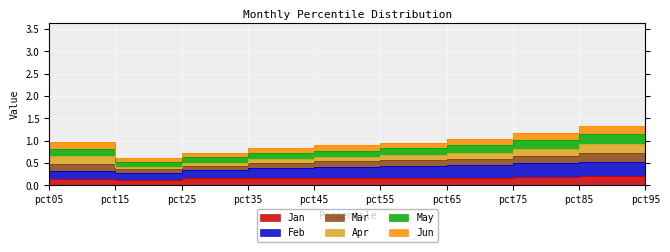

What is the spread (max minus min) of values at pct35?

0.7